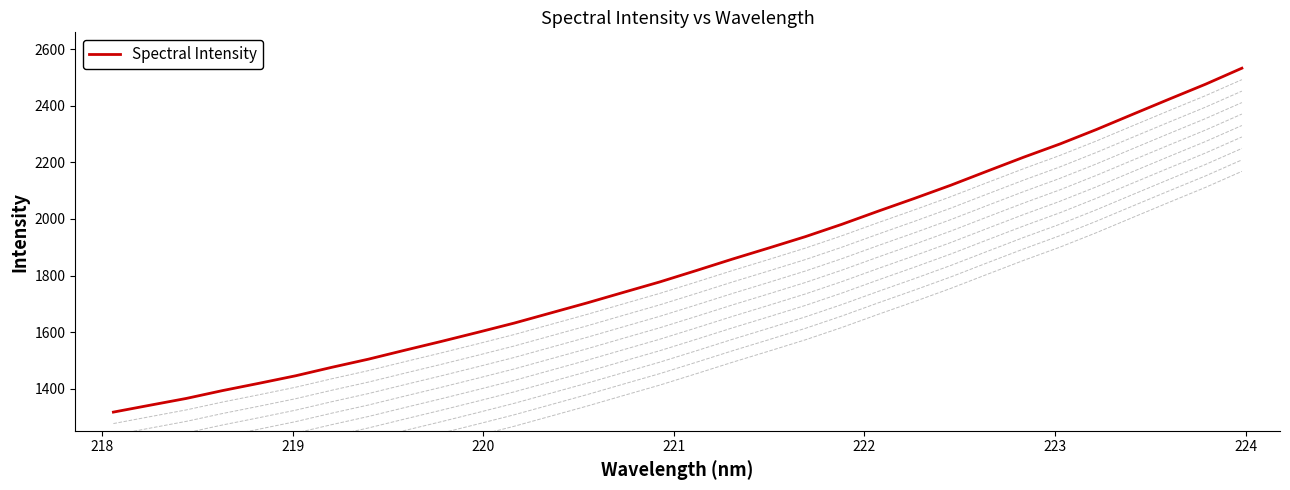

What is the value of the 21st point from the left?

1981.1